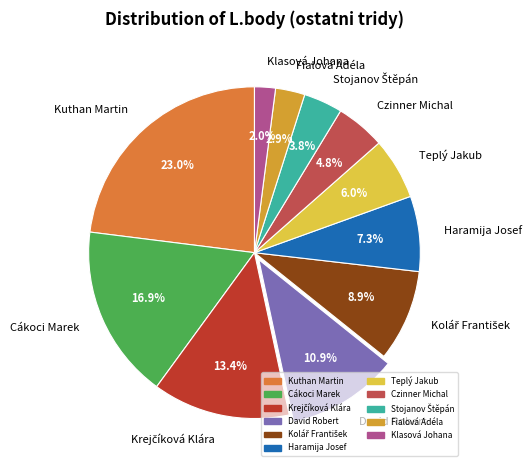

Which slice is the largest?

Kuthan Martin